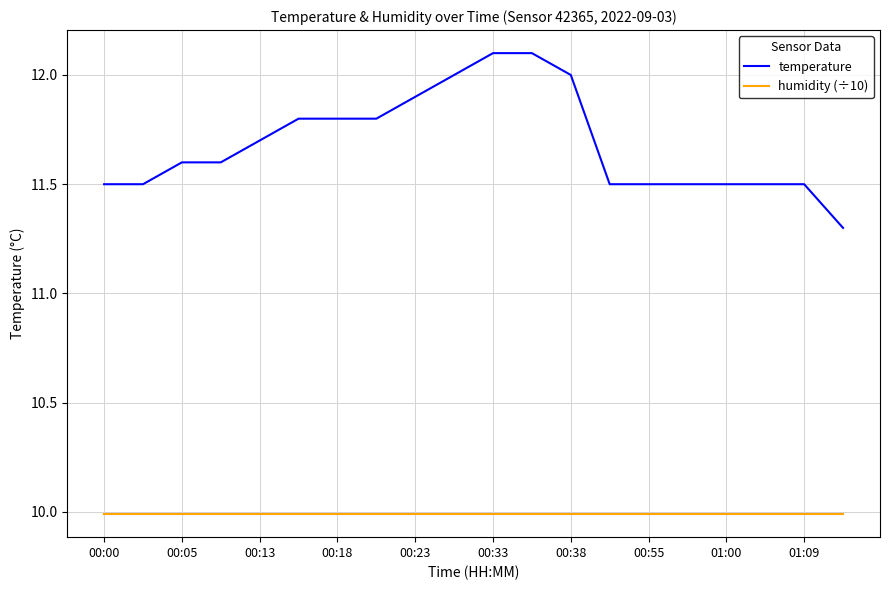

What is the minimum value shown in the chart?

10.0